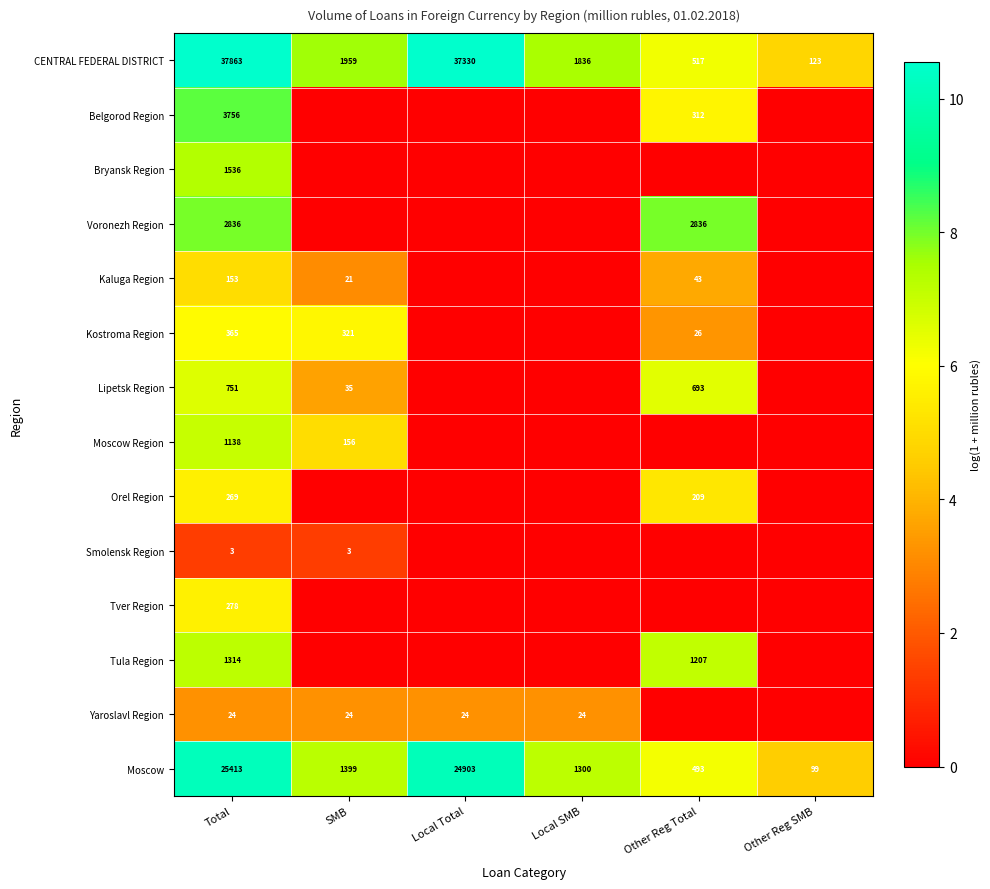

Which category has the lowest value across all series?

SMB